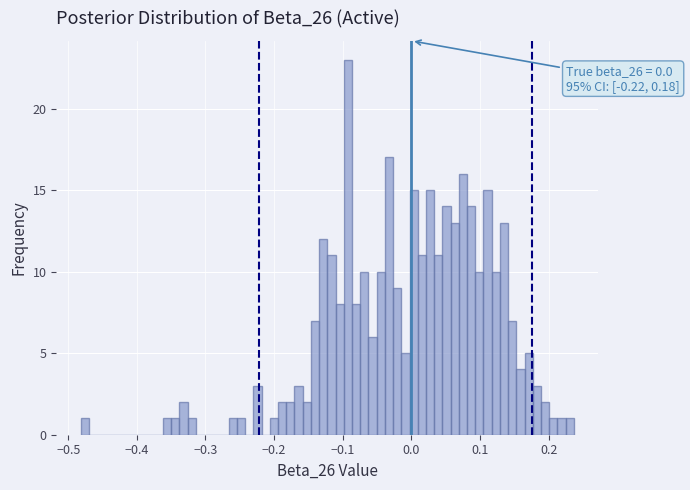

Around what value on the x-axis is the tallest bar? Give the approximate position of its centre, as read against the axis.

-0.09